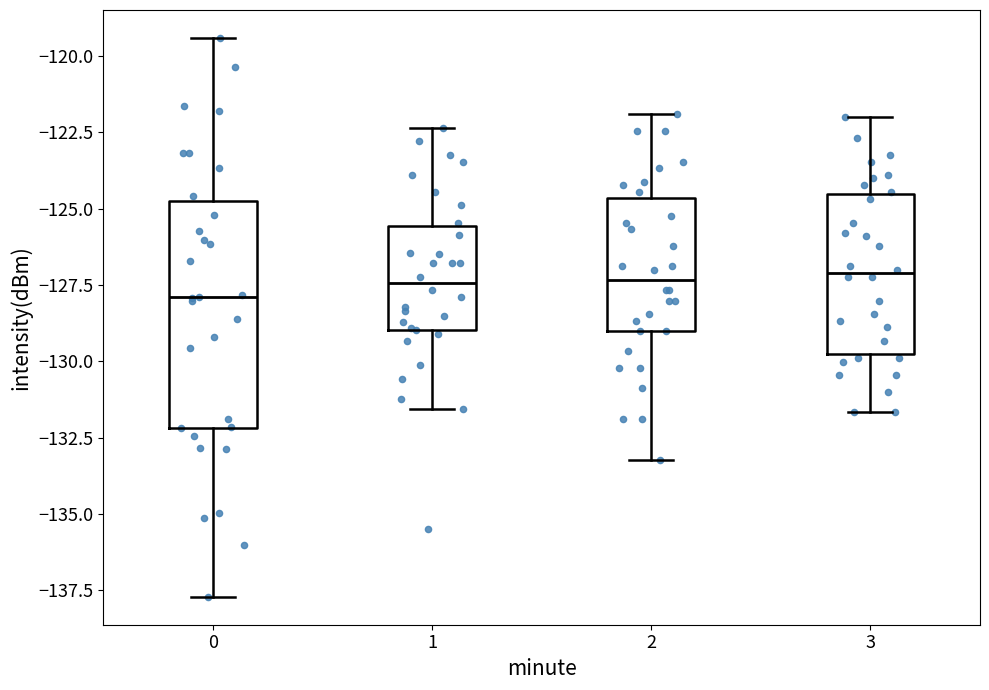

Reading left to right, transcribe this box plot: for each box, give where its median line is, the range the box spans, and where its two whiskers end, as read against the y-axis. The values are not printed on the chart, so give them approximately, as read against the axis.

0: median -128.0, box -132.0 to -124.5, whiskers -137.5 to -119.5
1: median -127.5, box -129.0 to -125.5, whiskers -131.5 to -122.5
2: median -127.5, box -129.0 to -124.5, whiskers -133.0 to -122.0
3: median -127.0, box -130.0 to -124.5, whiskers -131.5 to -122.0